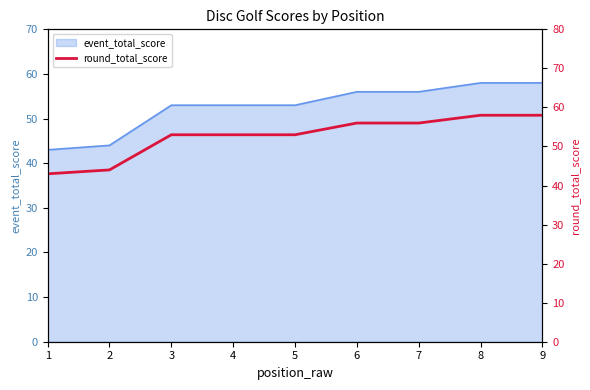

What is the value of the 7th point from the left?

56